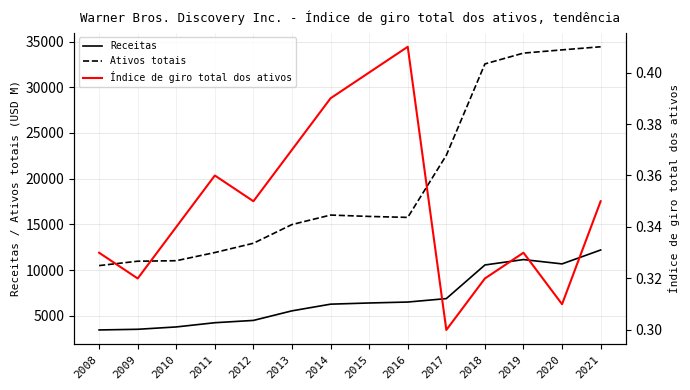

Rank the series at 2010 from lowest to highest value.

Índice de giro total dos ativos, Receitas, Ativos totais